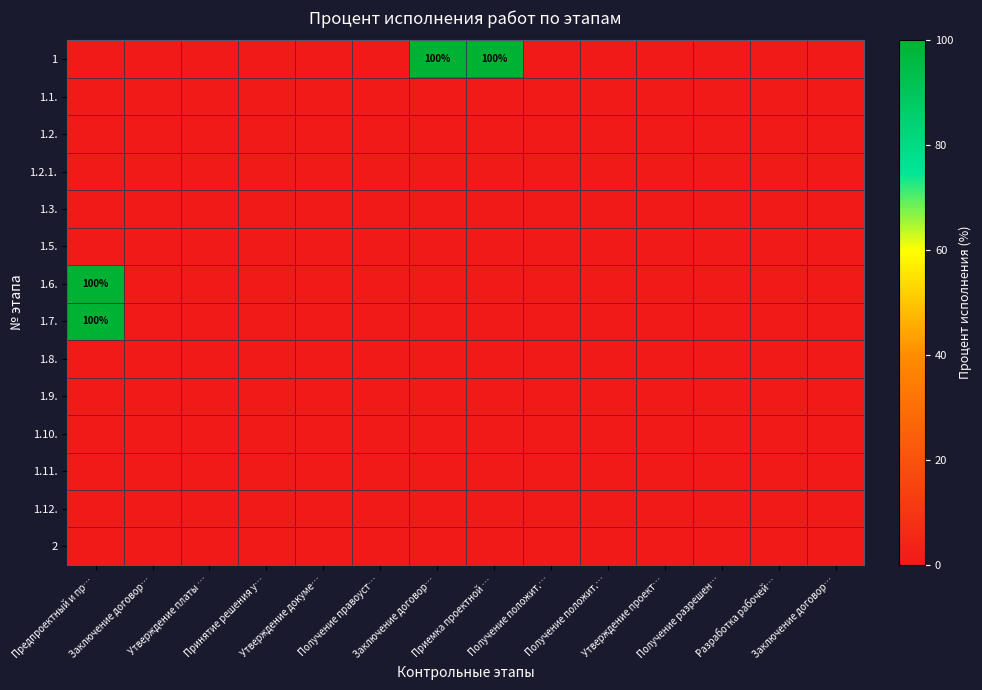

What is the total value across all series at Предпроектный и пр…?

200